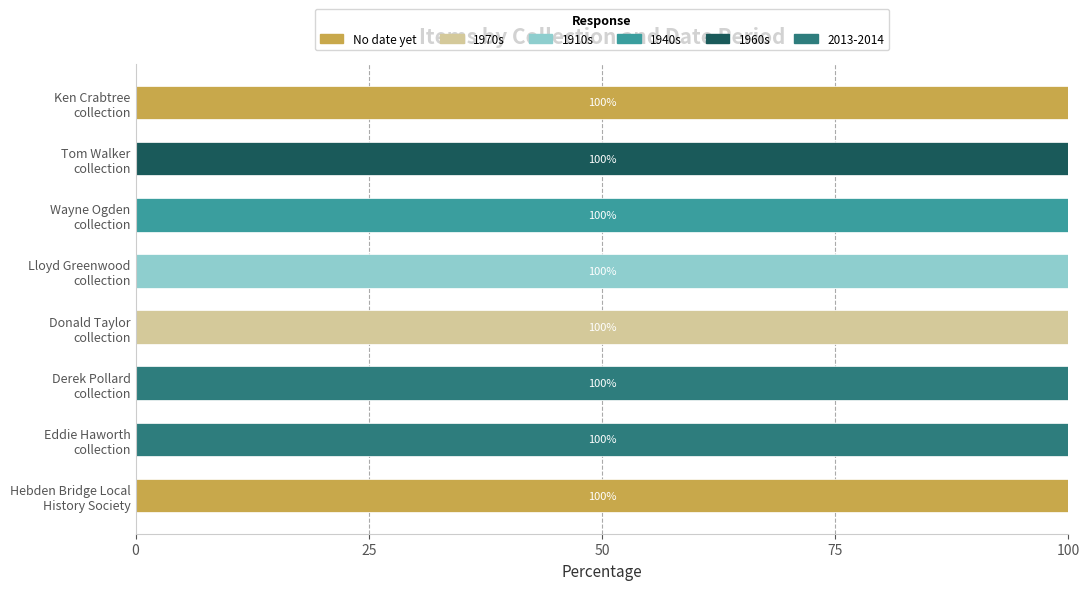

What is the sum of all No date yet values?

200